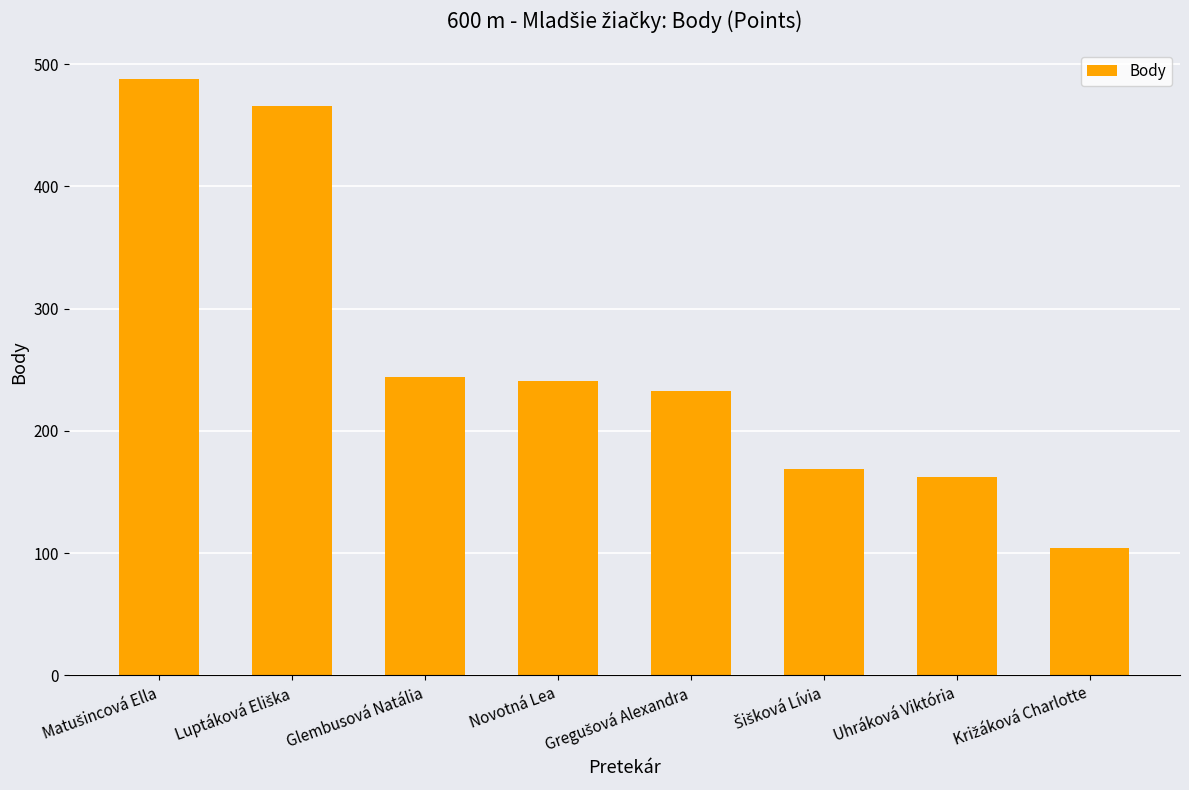

What is the average value?

263